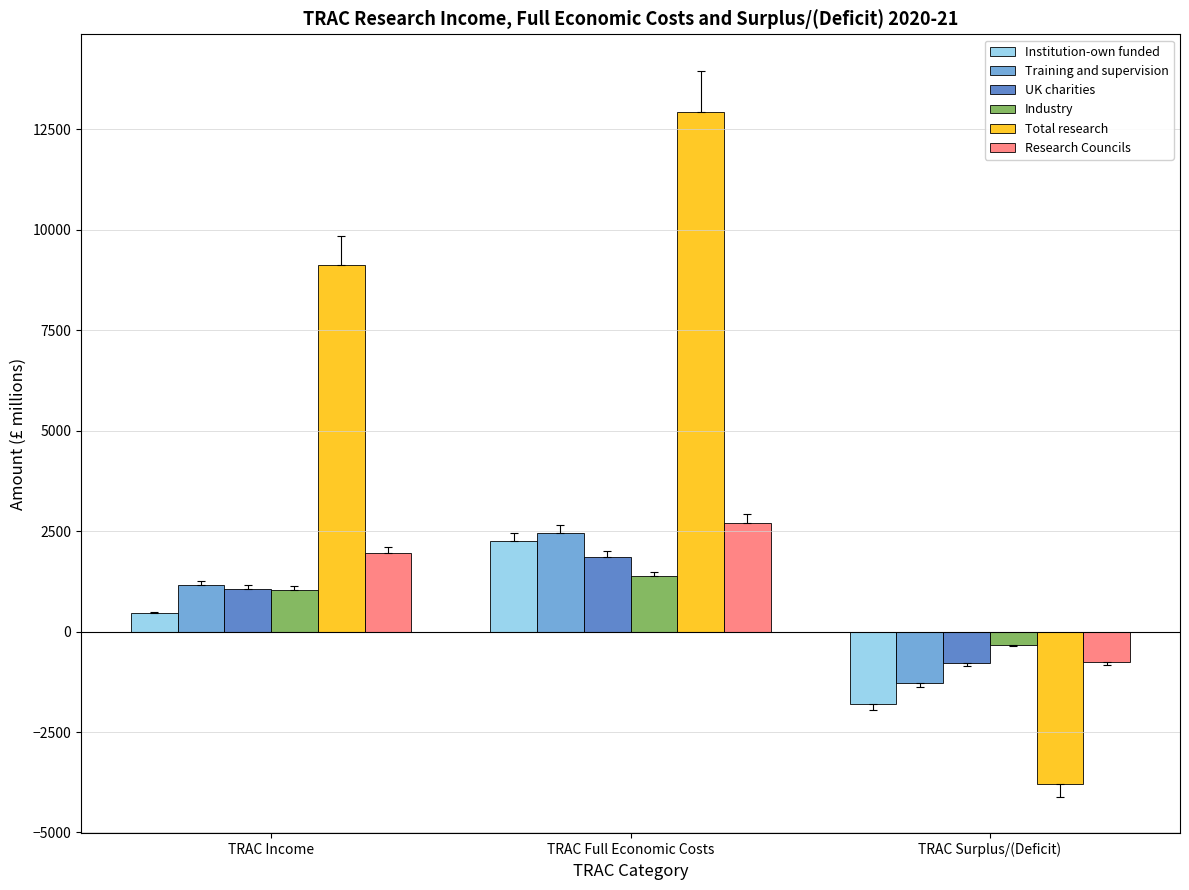

What is the spread (max minus min) of values at TRAC Full Economic Costs?

11554.7